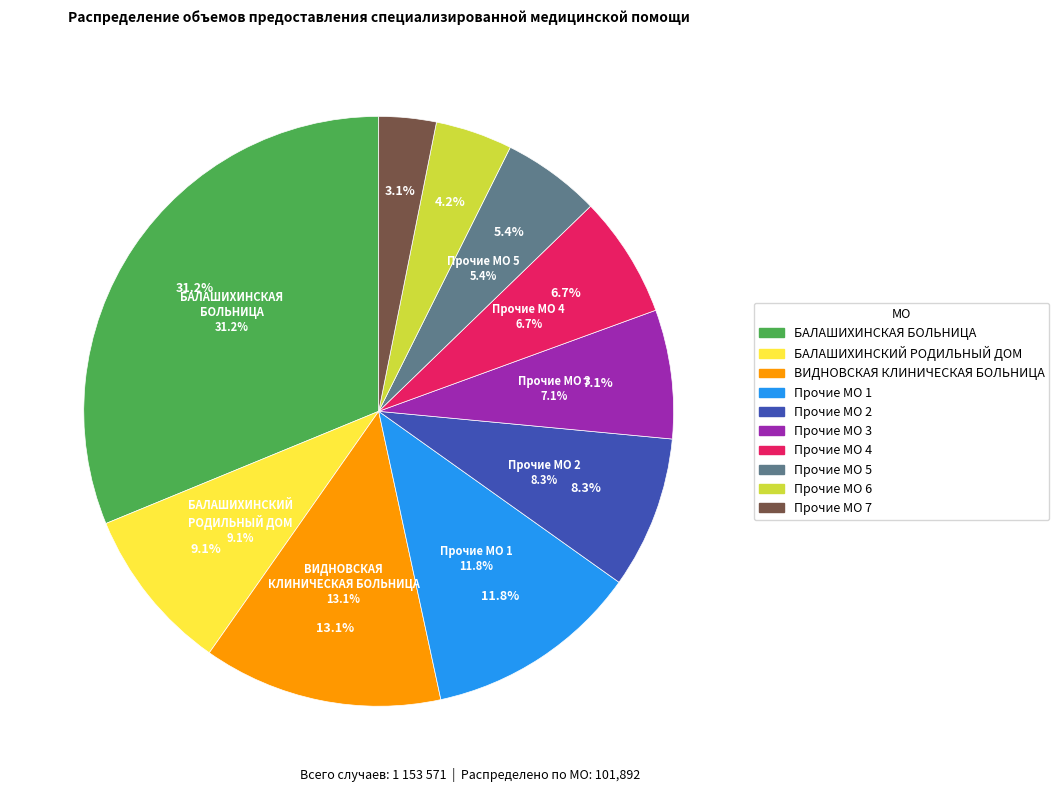

The ГУЗ прочие 3 slice represents 7% of the pie. True or false?

True